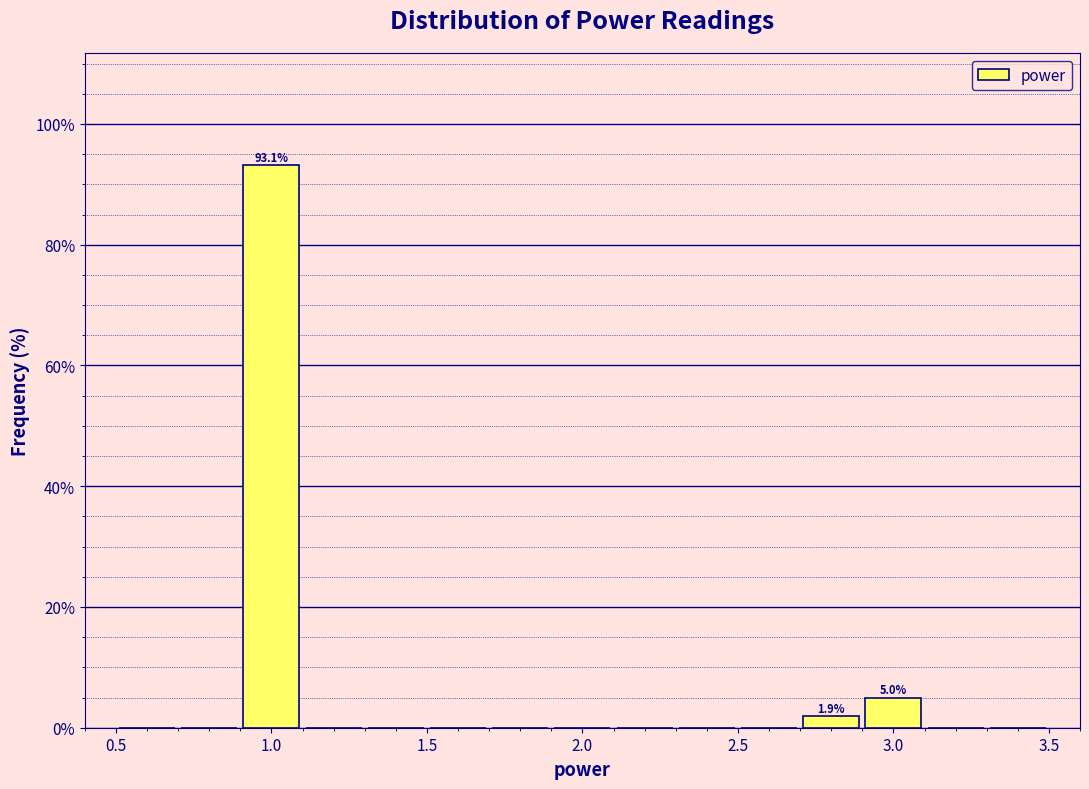

Over which range of the x-axis is the bar tallest?

0.9 to 1.1